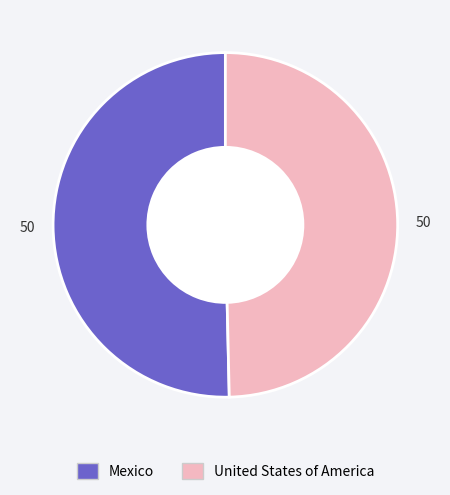

Which category has the smallest portion of the pie?

United States of America